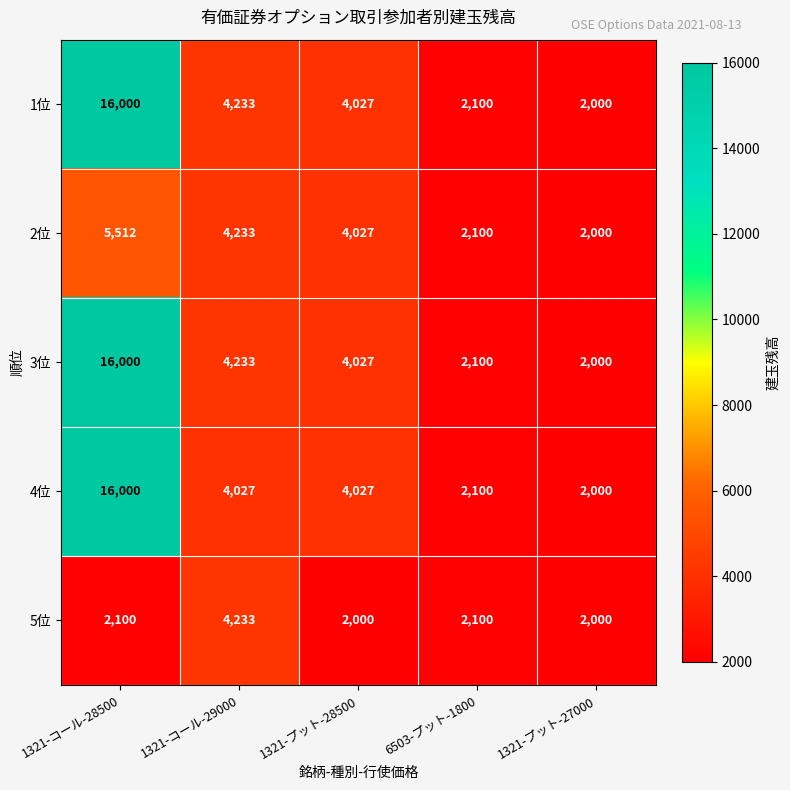

How many series are shown in this chart?

5